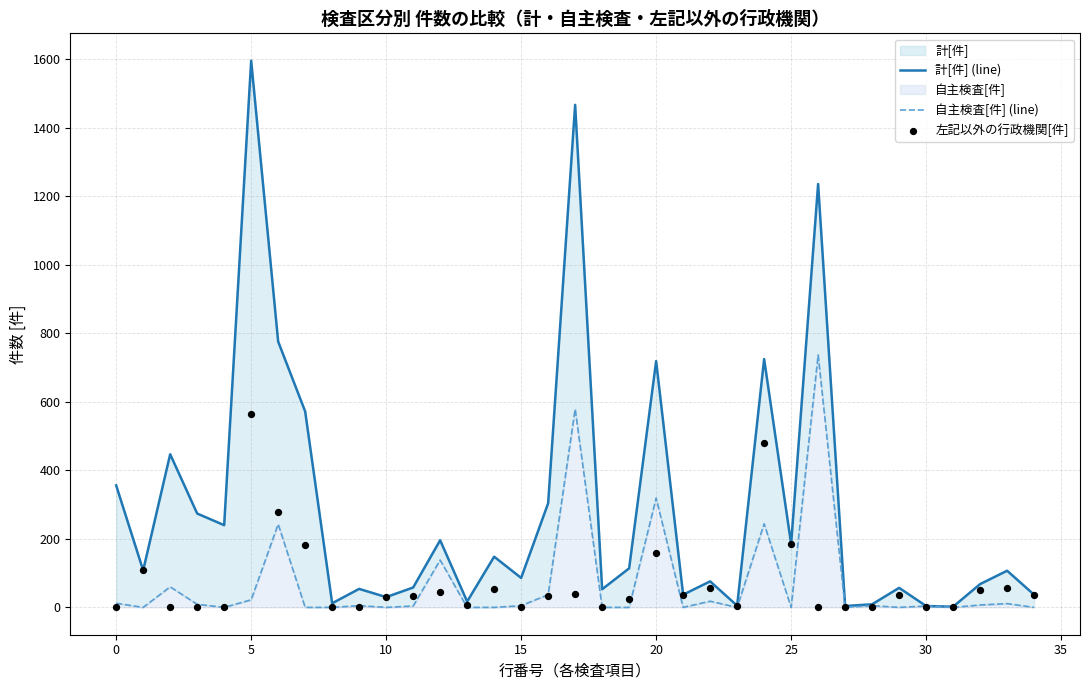

Which series has the widest spread of Y values?

計[件] (line)